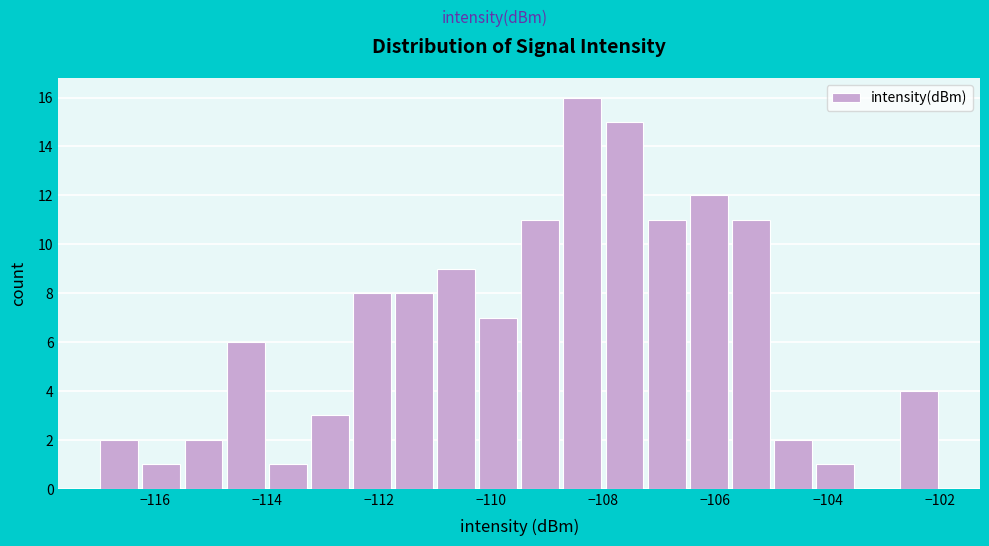

Read against the x-axis, roughly where is the centre of the tallest bar?

-108.4